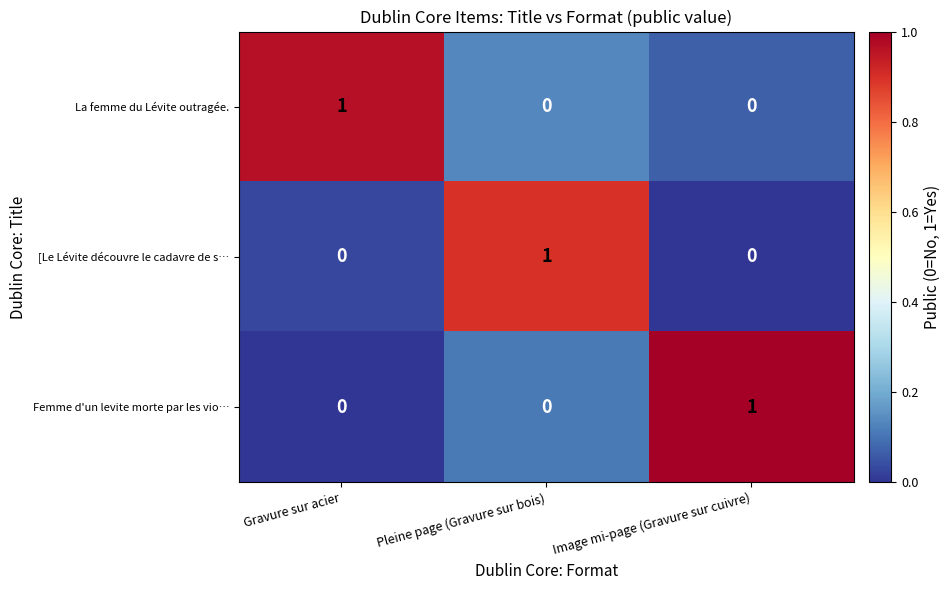

Reading right to left, list all the values displayed in this chart.

La femme du Lévite outragée.: Image mi-page (Gravure sur cuivre)=0	Pleine page (Gravure sur bois)=0	Gravure sur acier=1
[Le Lévite découvre le cadavre de s…: Image mi-page (Gravure sur cuivre)=0	Pleine page (Gravure sur bois)=1	Gravure sur acier=0
Femme d'un levite morte par les vio…: Image mi-page (Gravure sur cuivre)=1	Pleine page (Gravure sur bois)=0	Gravure sur acier=0